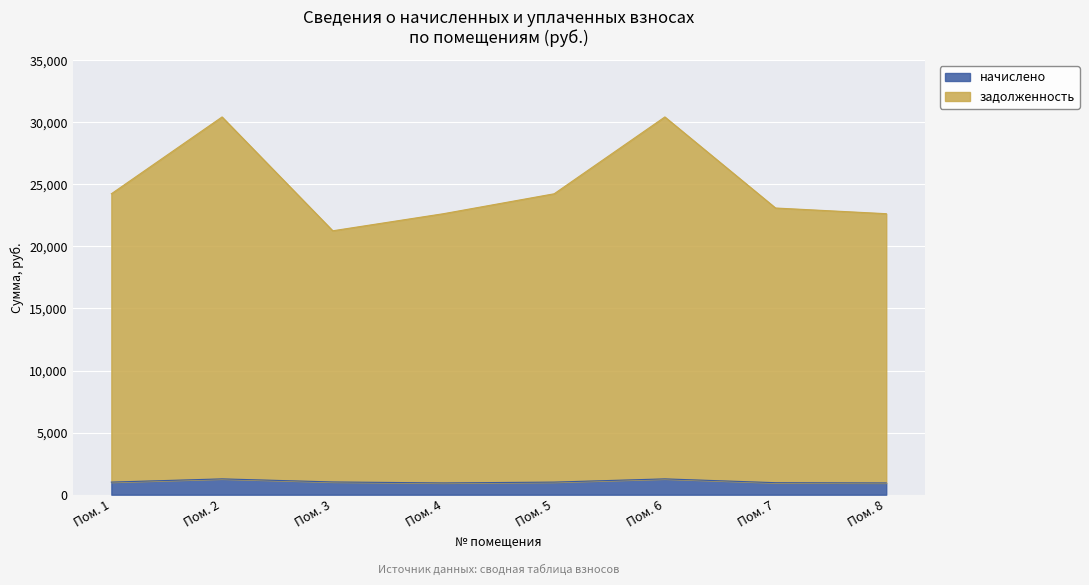

What is the minimum value for начислено?

948.0